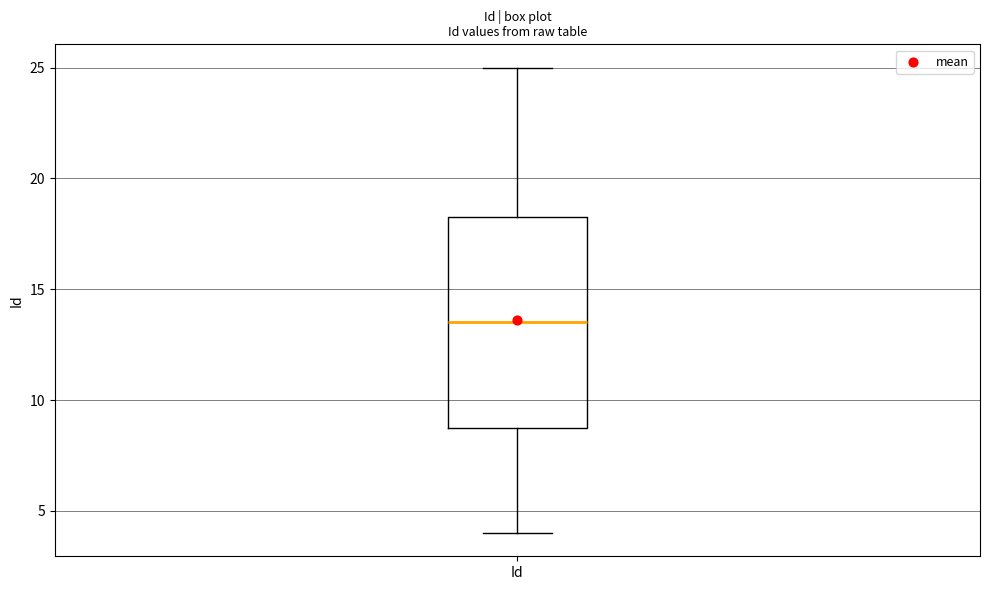

Read this box plot against the y-axis: the position of the median line, the range covered by the box, and the ends of both whiskers. The values are not printed on the chart, so give them approximately, as read against the axis.

median 13.5, box 9.0 to 18.5, whiskers 4.0 to 25.0